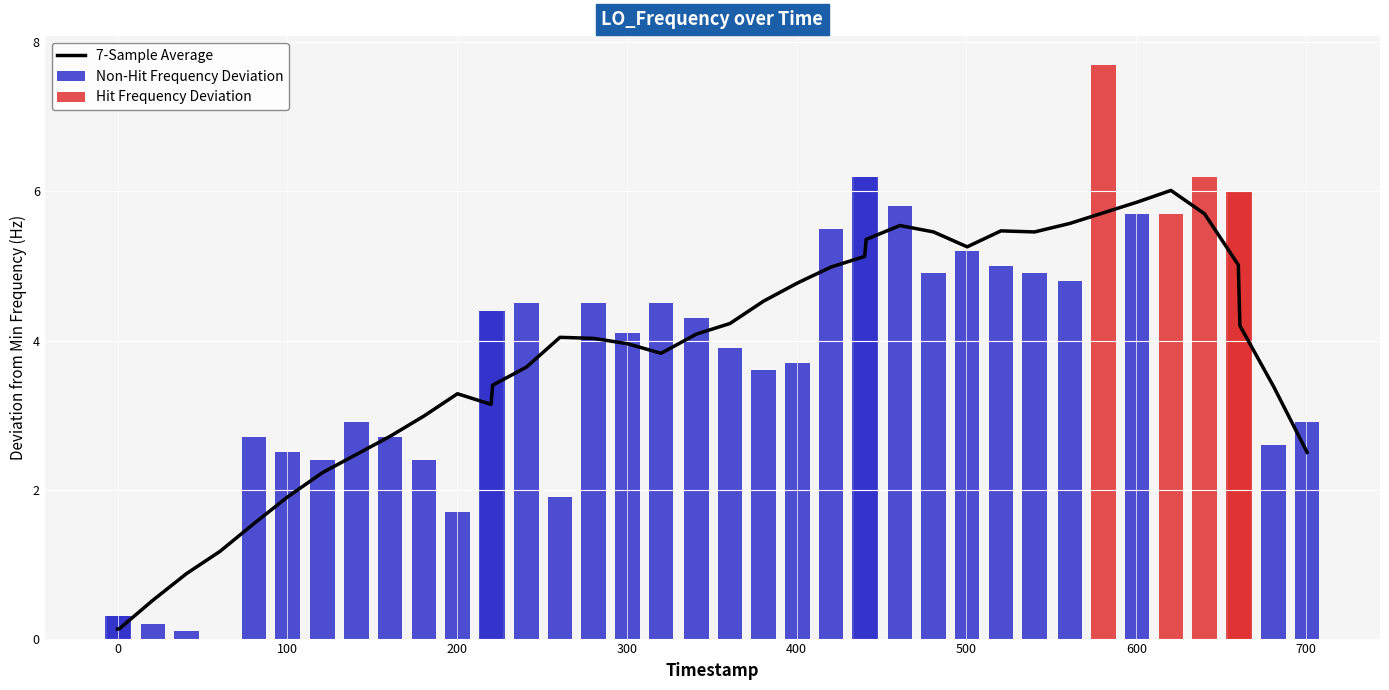

List the series in order of their peak value, highest first.

Hit Frequency Deviation, Non-Hit Frequency Deviation, 7-Sample Average